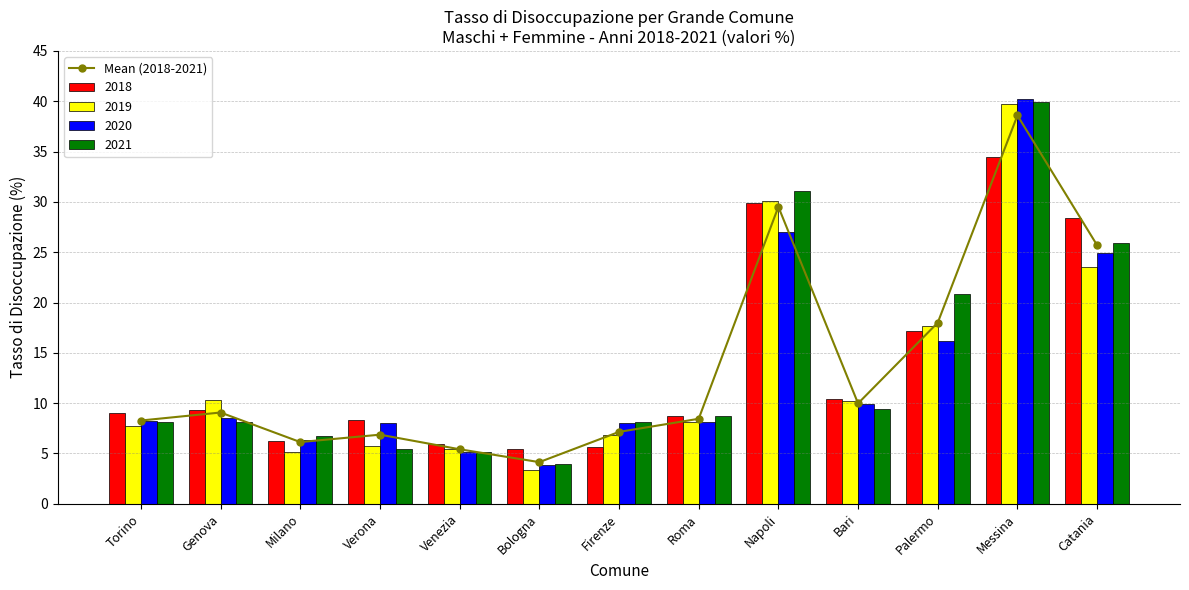

List the labels in order of value, largest first.

Messina, Napoli, Catania, Palermo, Bari, Genova, Roma, Torino, Firenze, Verona, Milano, Venezia, Bologna